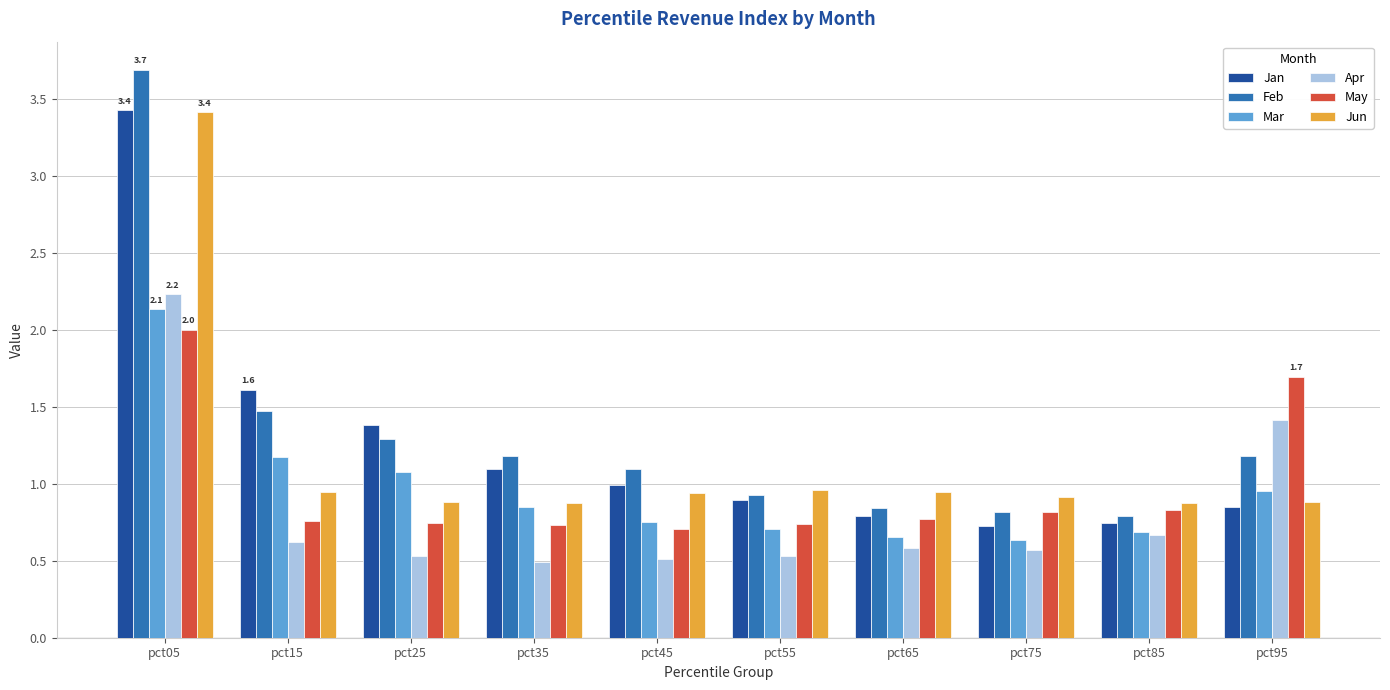

The Feb series shows 1.1 at pct75. True or false?

False